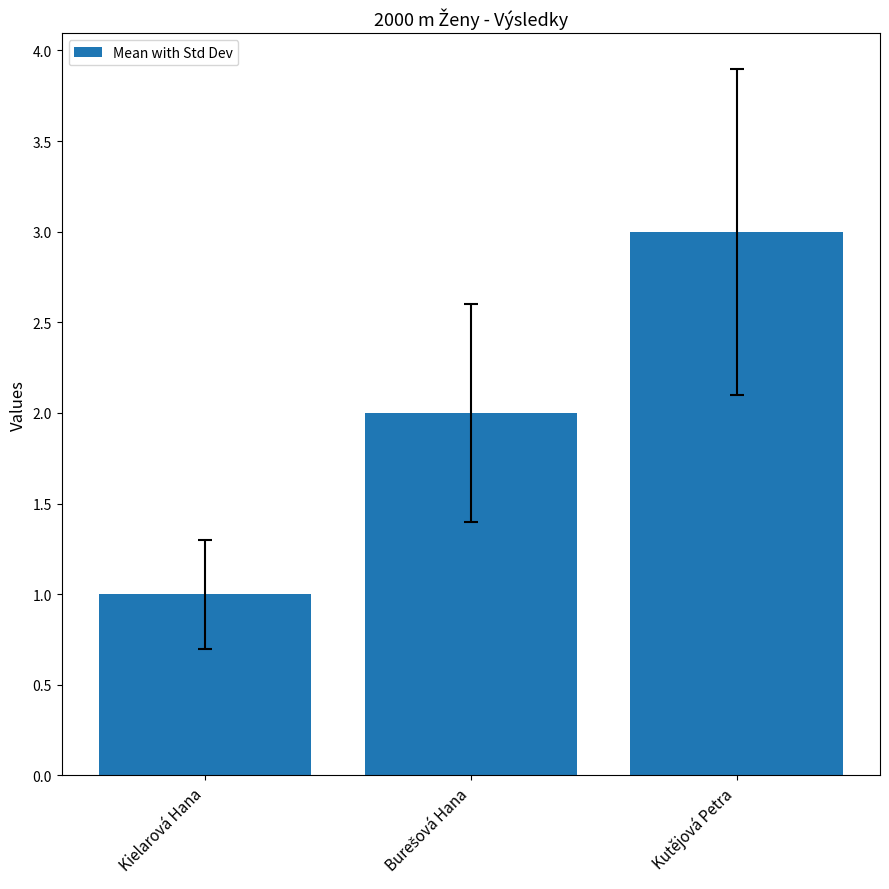

Is it true that the value at Kielarová Hana is 2?

False